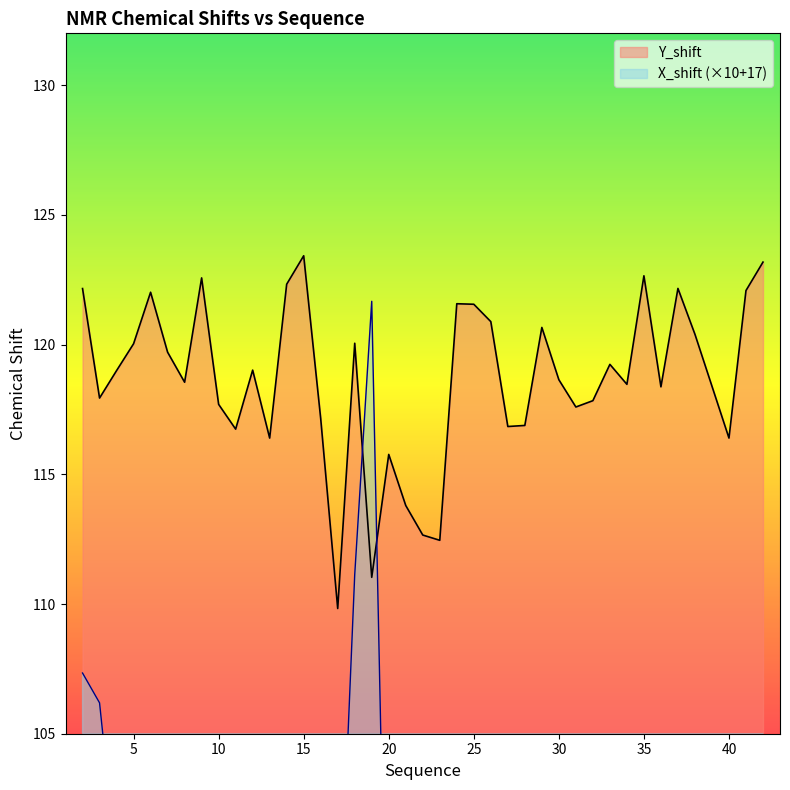

In Y_shift, how many points are lower than both neighbors (excluding endpoints)?

12